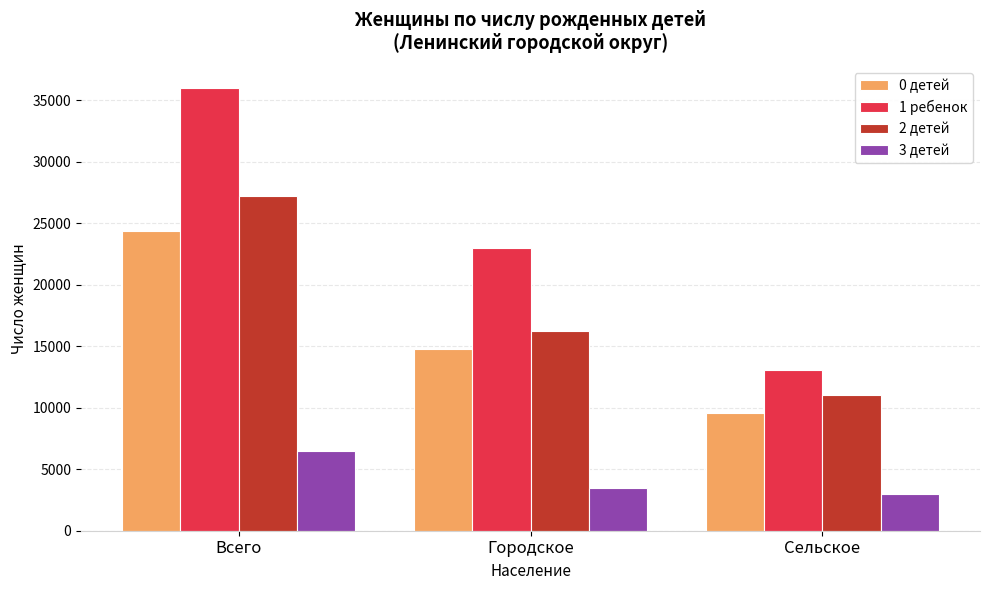

What position from the right is Городское?

2